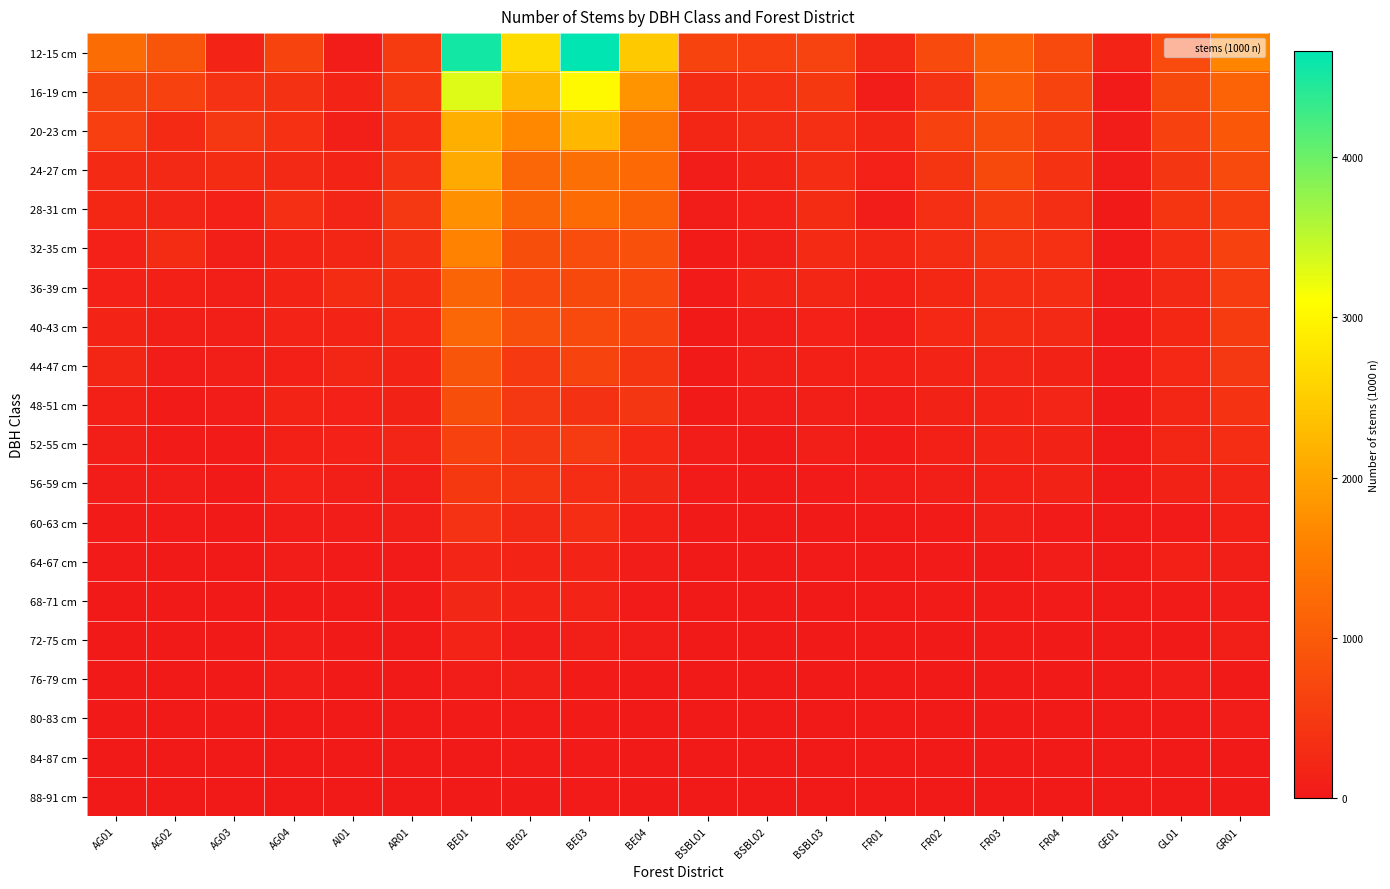

At how many categories does at least one series exceed 4601?

1